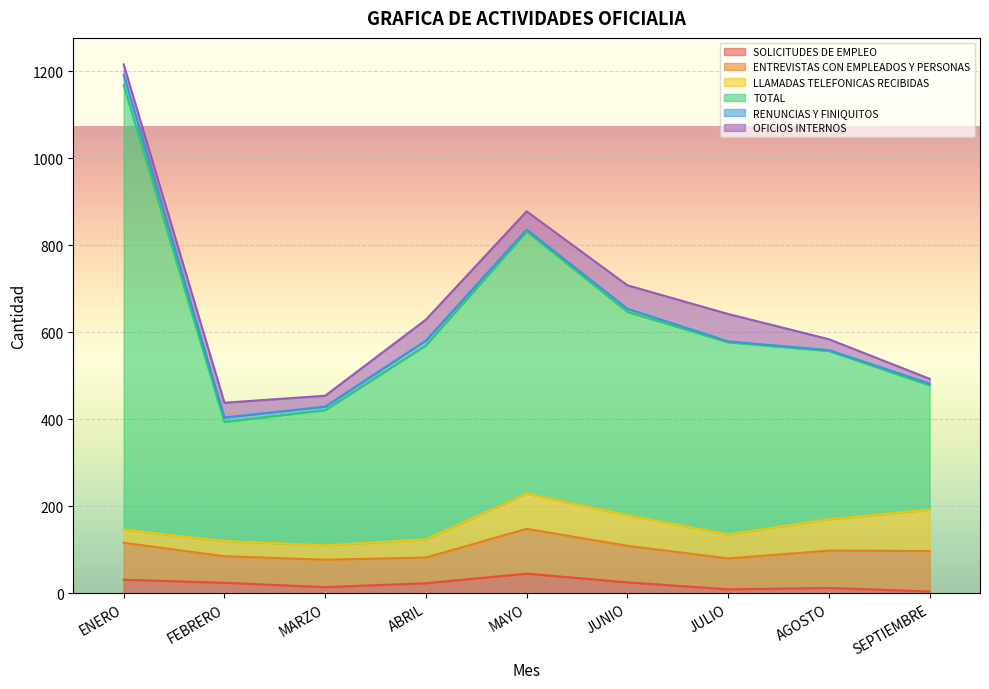

At which label does LLAMADAS TELEFONICAS RECIBIDAS first exceed 55?

MAYO